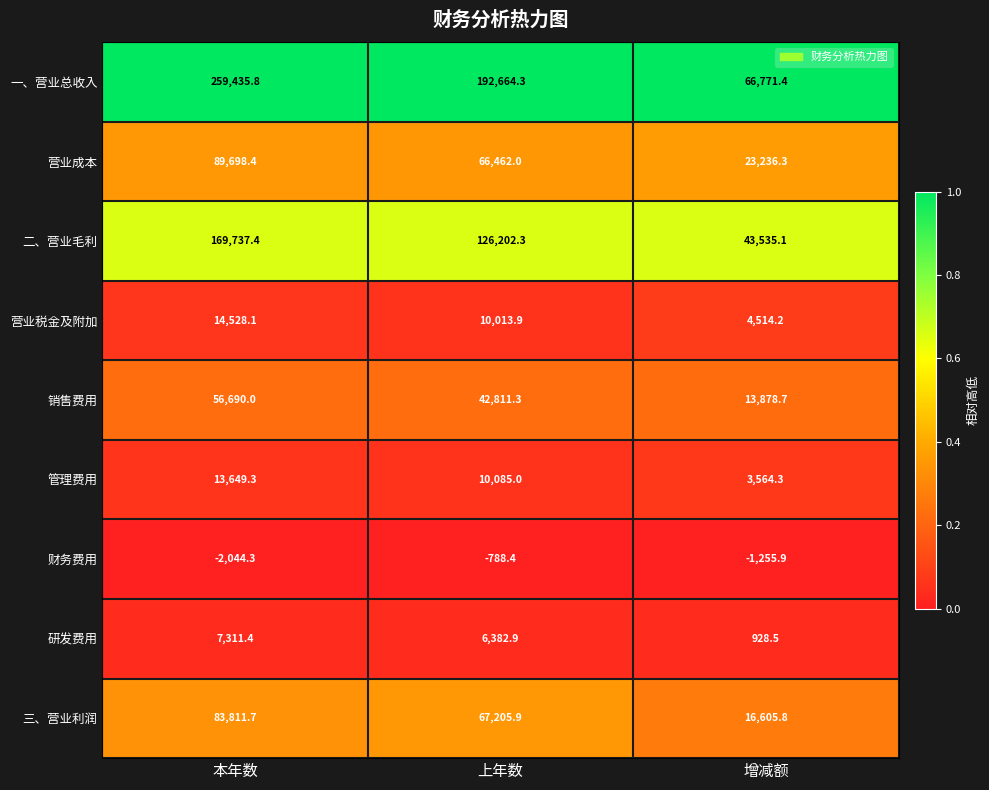

Which label corresponds to the largest value in the chart?

本年数